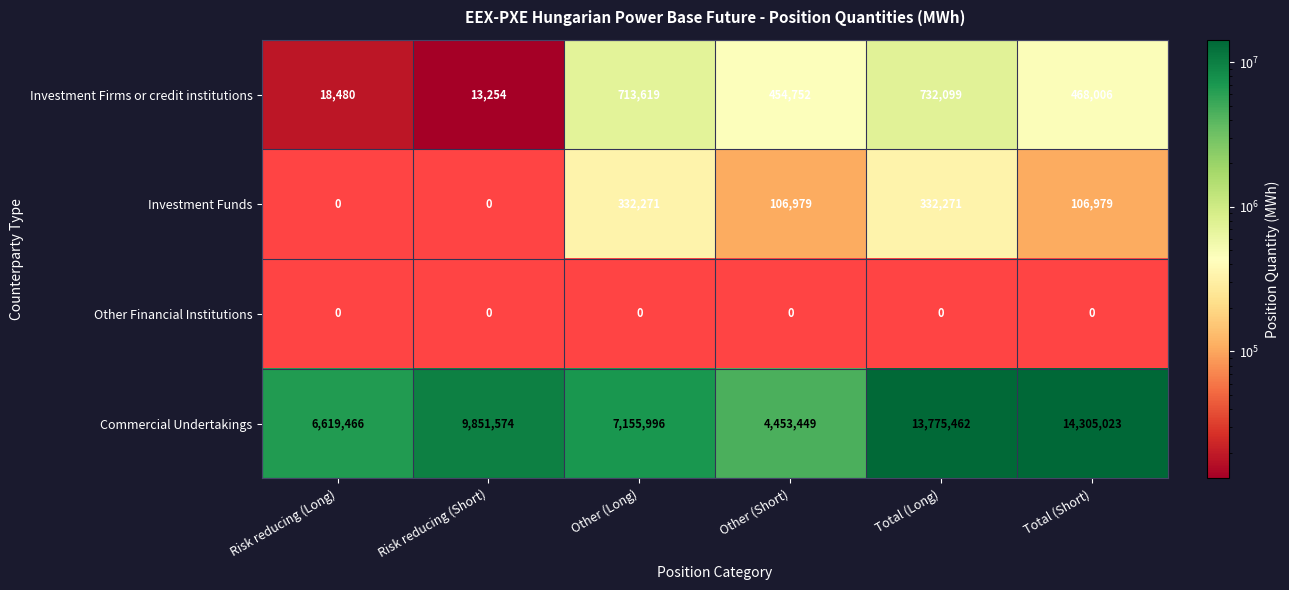

Which series has the largest total across all categories?

Commercial Undertakings